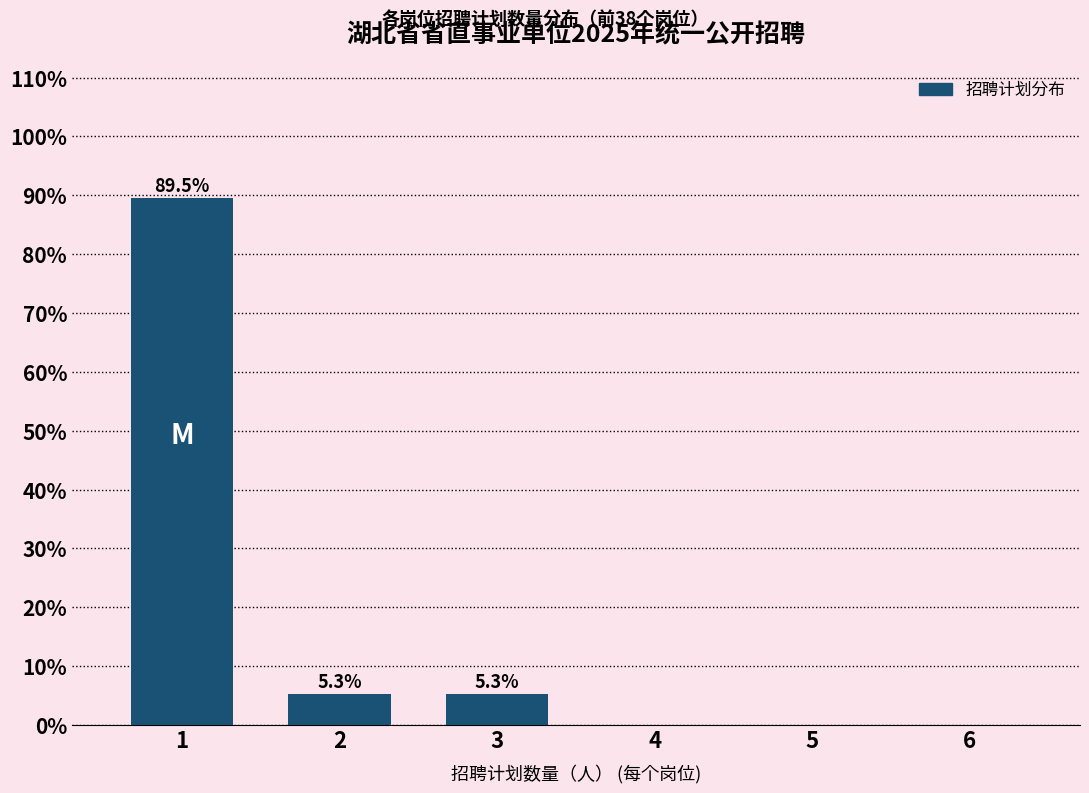

Reading right to left, list all the values displayed in this chart.

6=0.0	5=0.0	4=0.0	3=5.3	2=5.3	1=89.5